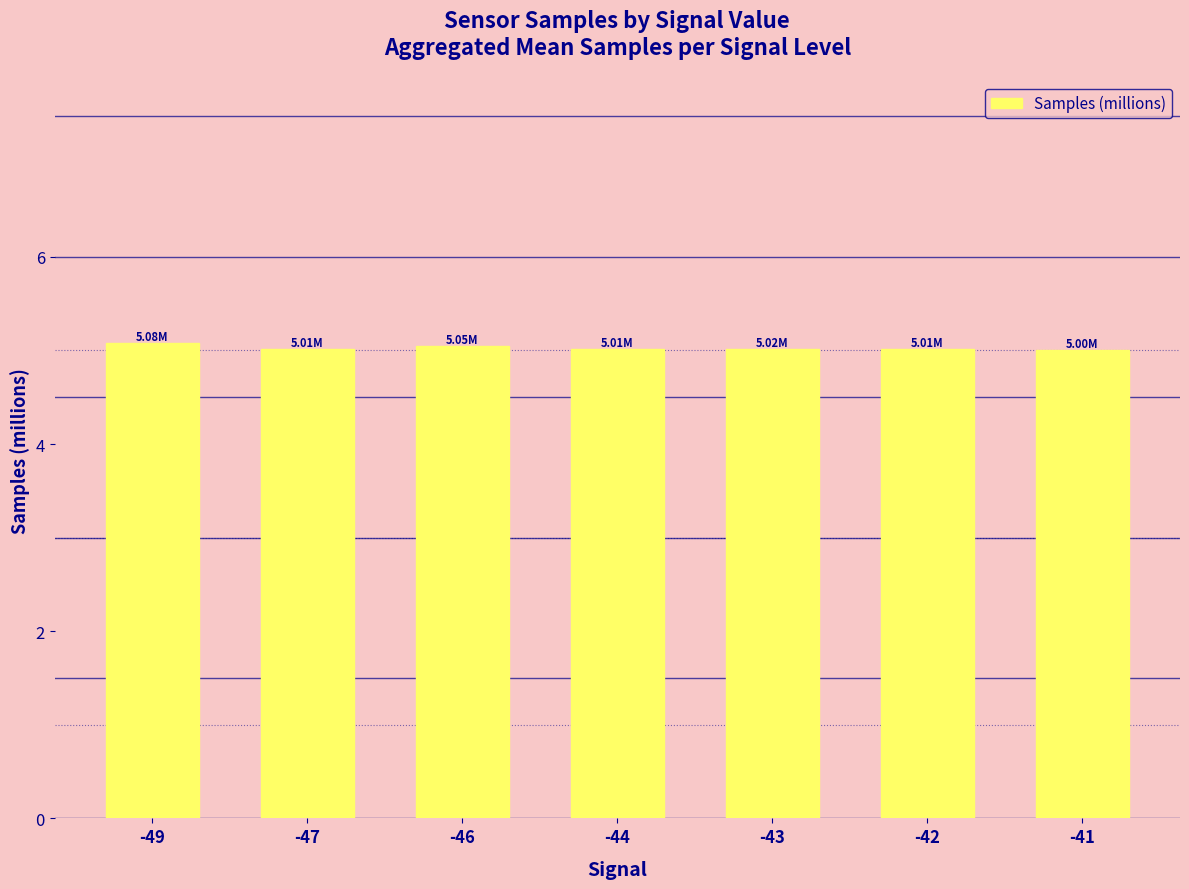

What is the difference between the maximum and minimum values?

0.1